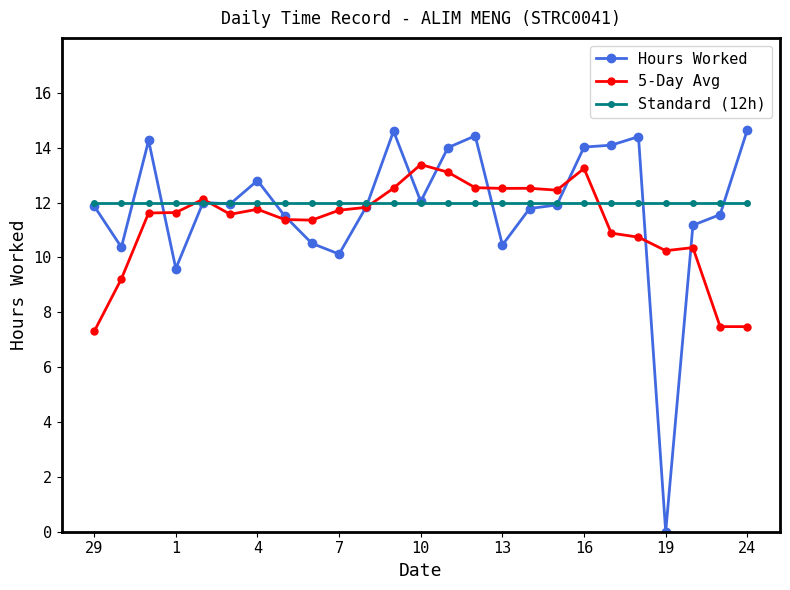

What is the value of the Standard (12h) point at the 10th from the left?

12.0